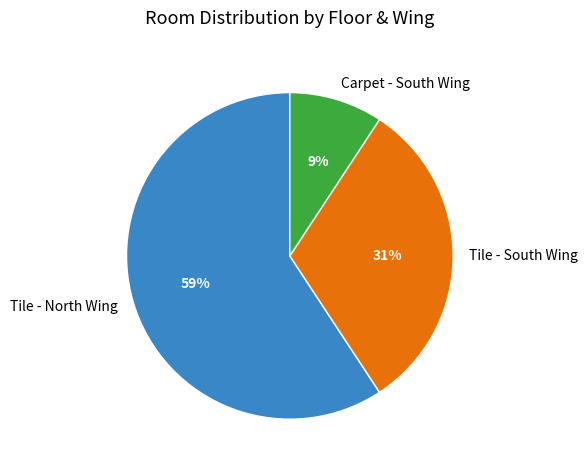

Which category accounts for the majority?

Tile - North Wing